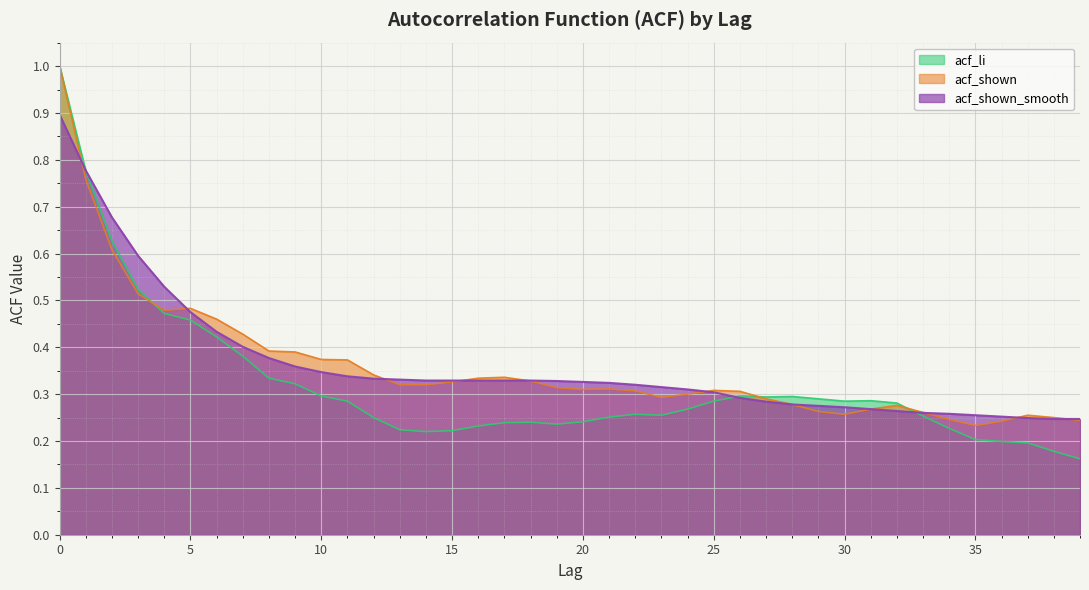

Reading right to left, transcribe all the data shown in this chart.

acf_li: 39=0.2	38=0.2	37=0.2	36=0.2	35=0.2	34=0.2	33=0.3	32=0.3	31=0.3	30=0.3	29=0.3	28=0.3	27=0.3	26=0.3	25=0.3	24=0.3	23=0.3	22=0.3	21=0.3	20=0.2	19=0.2	18=0.2	17=0.2	16=0.2	15=0.2	14=0.2	13=0.2	12=0.2	11=0.3	10=0.3	9=0.3	8=0.3	7=0.4	6=0.4	5=0.5	4=0.5	3=0.5	2=0.6	1=0.8	0=1.0
acf_shown: 39=0.2	38=0.2	37=0.3	36=0.2	35=0.2	34=0.2	33=0.3	32=0.3	31=0.3	30=0.3	29=0.3	28=0.3	27=0.3	26=0.3	25=0.3	24=0.3	23=0.3	22=0.3	21=0.3	20=0.3	19=0.3	18=0.3	17=0.3	16=0.3	15=0.3	14=0.3	13=0.3	12=0.3	11=0.4	10=0.4	9=0.4	8=0.4	7=0.4	6=0.5	5=0.5	4=0.5	3=0.5	2=0.6	1=0.8	0=1.0
acf_shown_smooth: 39=0.2	38=0.2	37=0.2	36=0.3	35=0.3	34=0.3	33=0.3	32=0.3	31=0.3	30=0.3	29=0.3	28=0.3	27=0.3	26=0.3	25=0.3	24=0.3	23=0.3	22=0.3	21=0.3	20=0.3	19=0.3	18=0.3	17=0.3	16=0.3	15=0.3	14=0.3	13=0.3	12=0.3	11=0.3	10=0.3	9=0.4	8=0.4	7=0.4	6=0.4	5=0.5	4=0.5	3=0.6	2=0.7	1=0.8	0=0.9